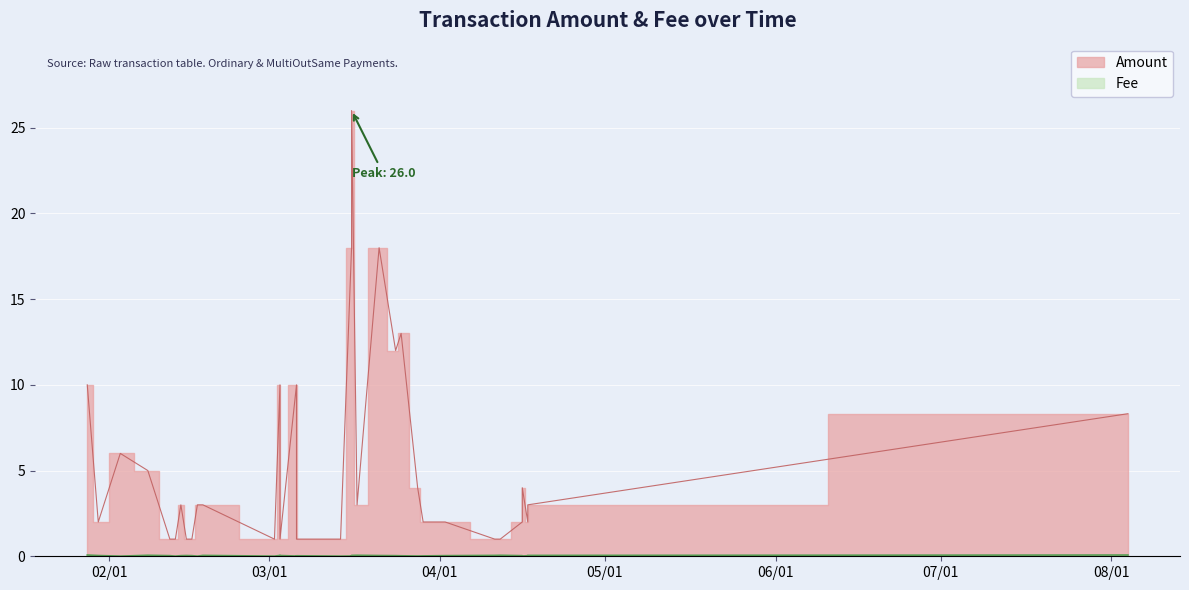

The value of Amount at 14 is 28.9. True or false?

False